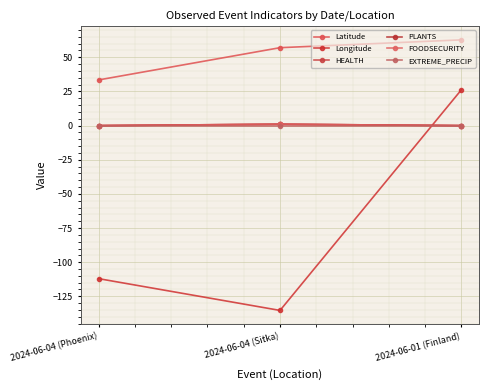

What is the greatest value displayed?

62.8